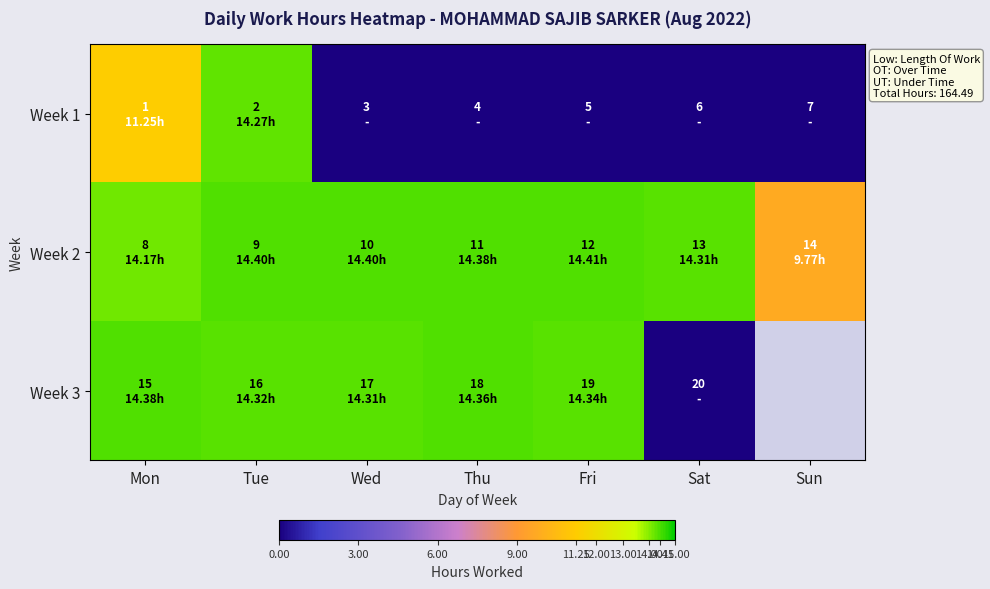

Count the number of data series in this chart.

3